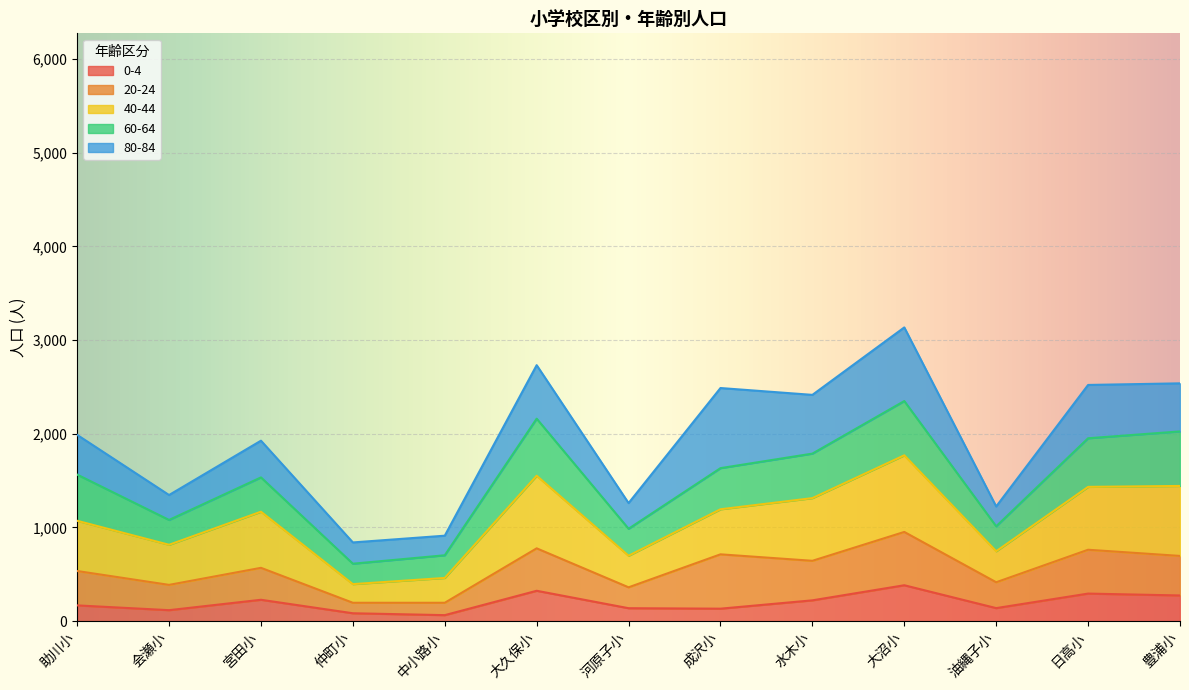

What is the total value across all series at 大久保小?

2732